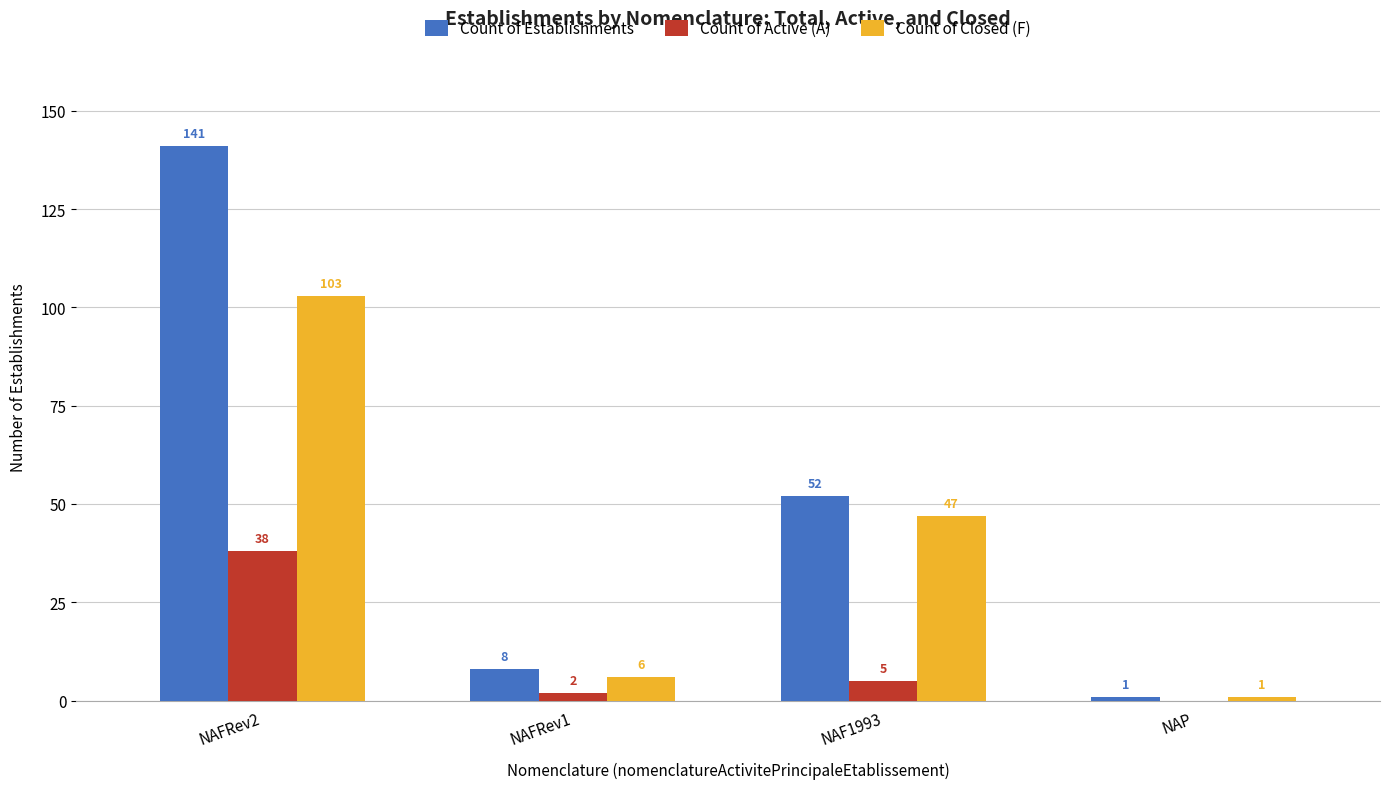

How many distinct data groups are displayed?

3